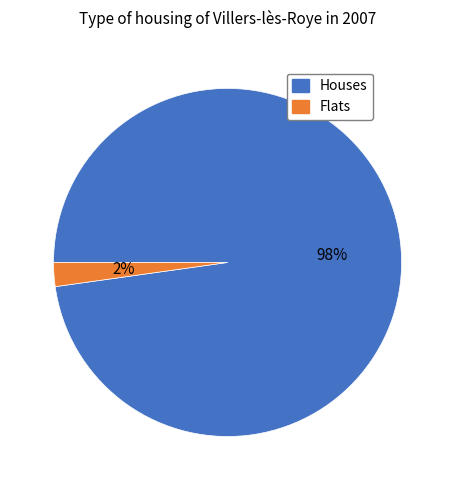

Is there a majority slice in this chart?

Yes